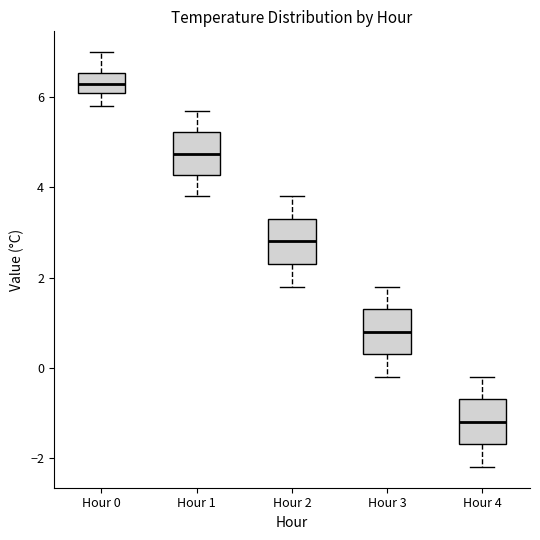

Reading left to right, read every box against the y-axis: the position of its median line, the range the box covers, and the ends of its whiskers. The values are not printed on the chart, so give them approximately, as read against the axis.

Hour 0: median 6.4, box 6.2 to 6.6, whiskers 5.8 to 7.0
Hour 1: median 4.8, box 4.2 to 5.2, whiskers 3.8 to 5.8
Hour 2: median 2.8, box 2.4 to 3.4, whiskers 1.8 to 3.8
Hour 3: median 0.8, box 0.4 to 1.4, whiskers -0.2 to 1.8
Hour 4: median -1.2, box -1.6 to -0.6, whiskers -2.2 to -0.2